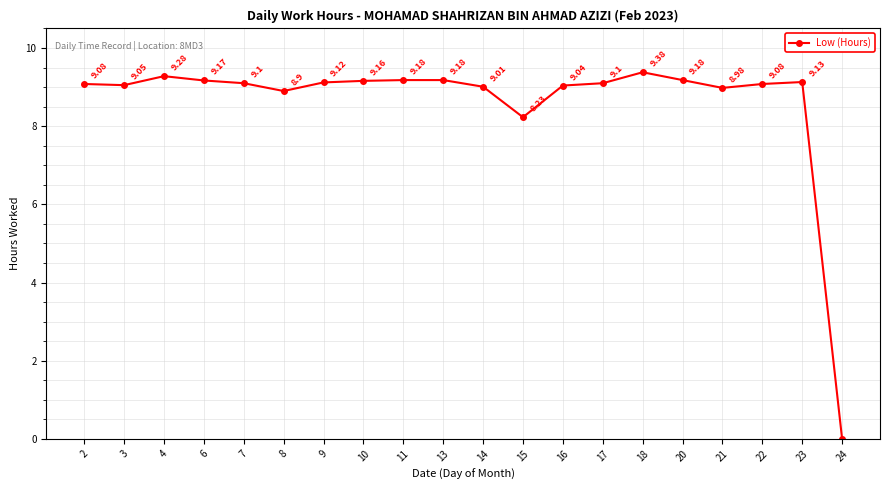

Which has a higher value, 24 or 9?

9